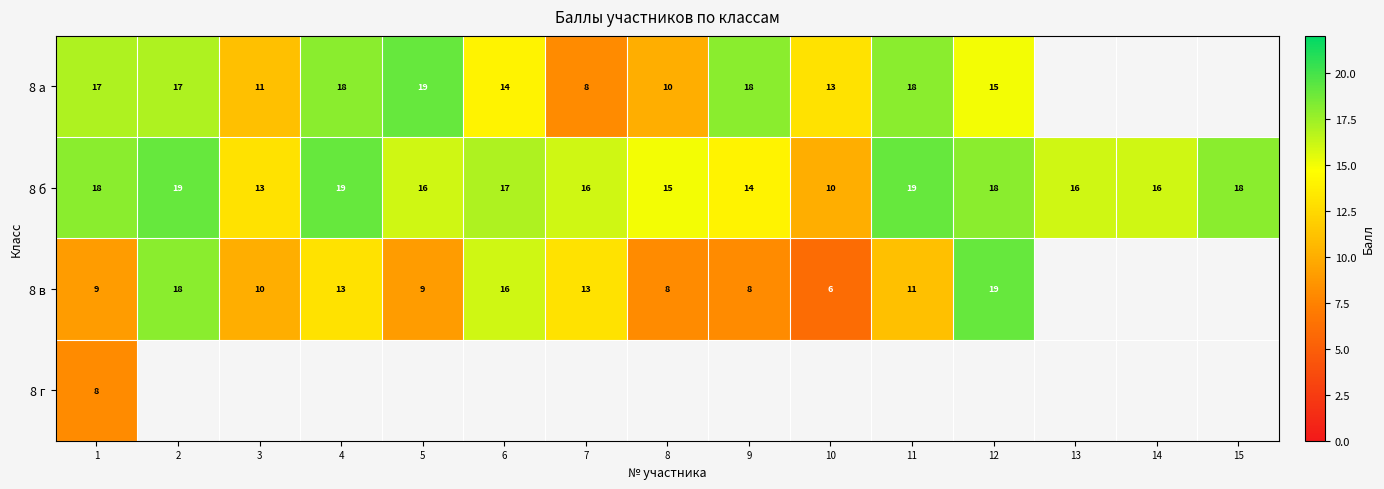

How many 8 б values are between 15 and 18?

9